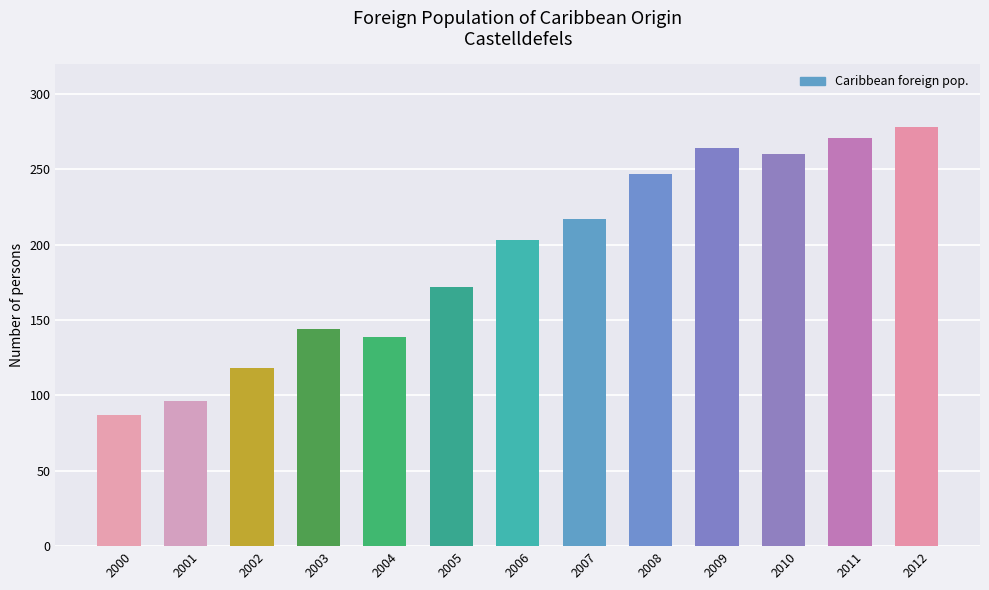

How many series are shown in this chart?

1